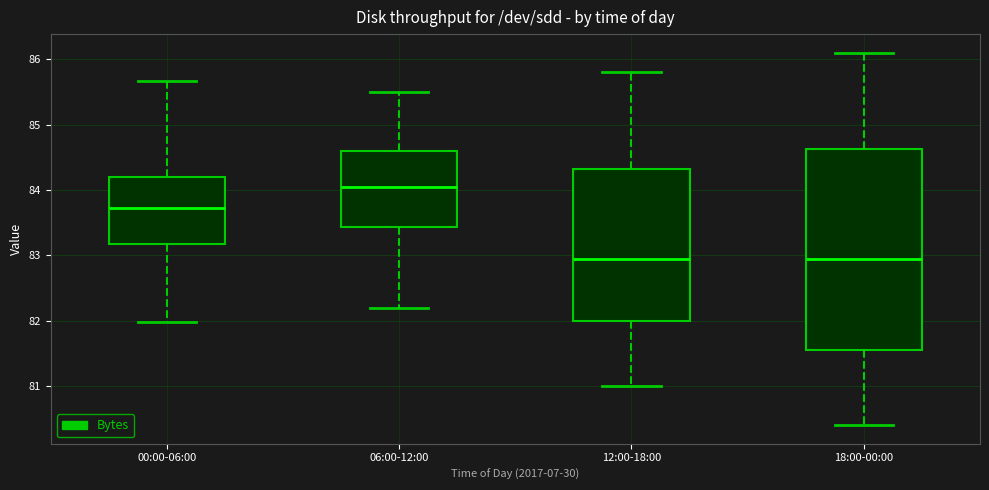

Which box is the tallest, from its lower edge to its upper edge?

18:00-00:00